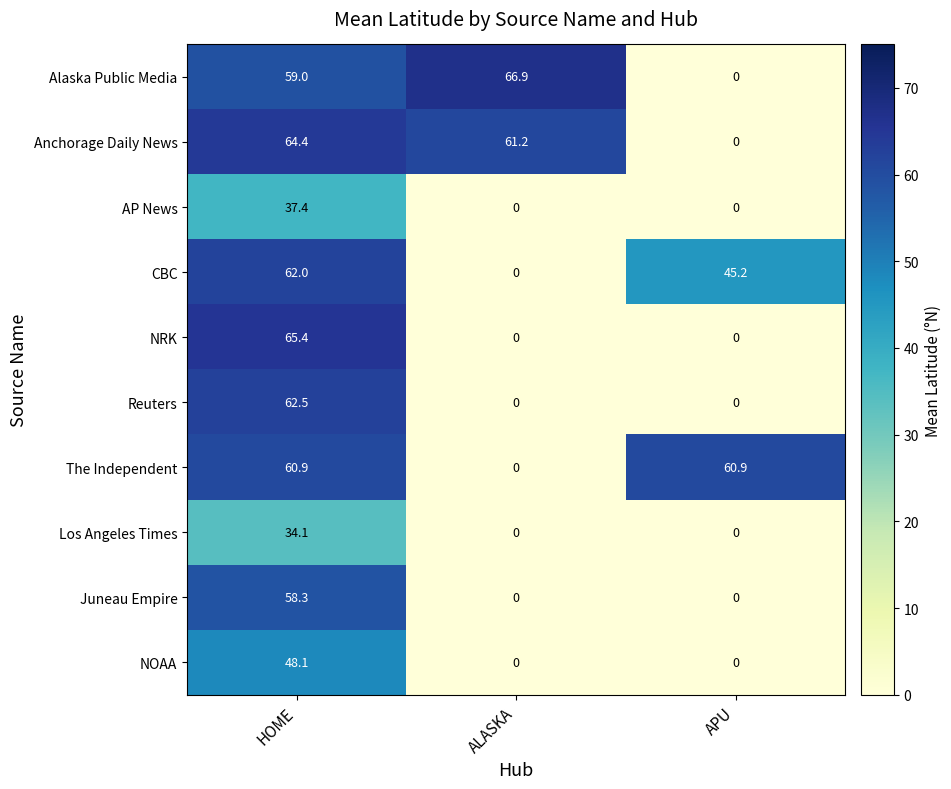

Between HOME and APU, which series saw the biggest shift?

NRK